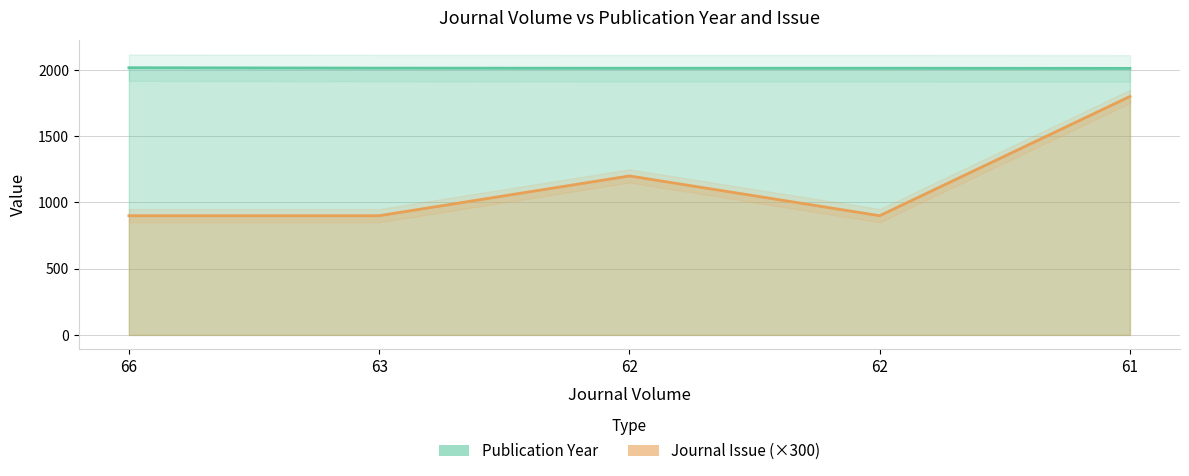

Between 62 and 61, which series saw the biggest shift?

Journal Issue